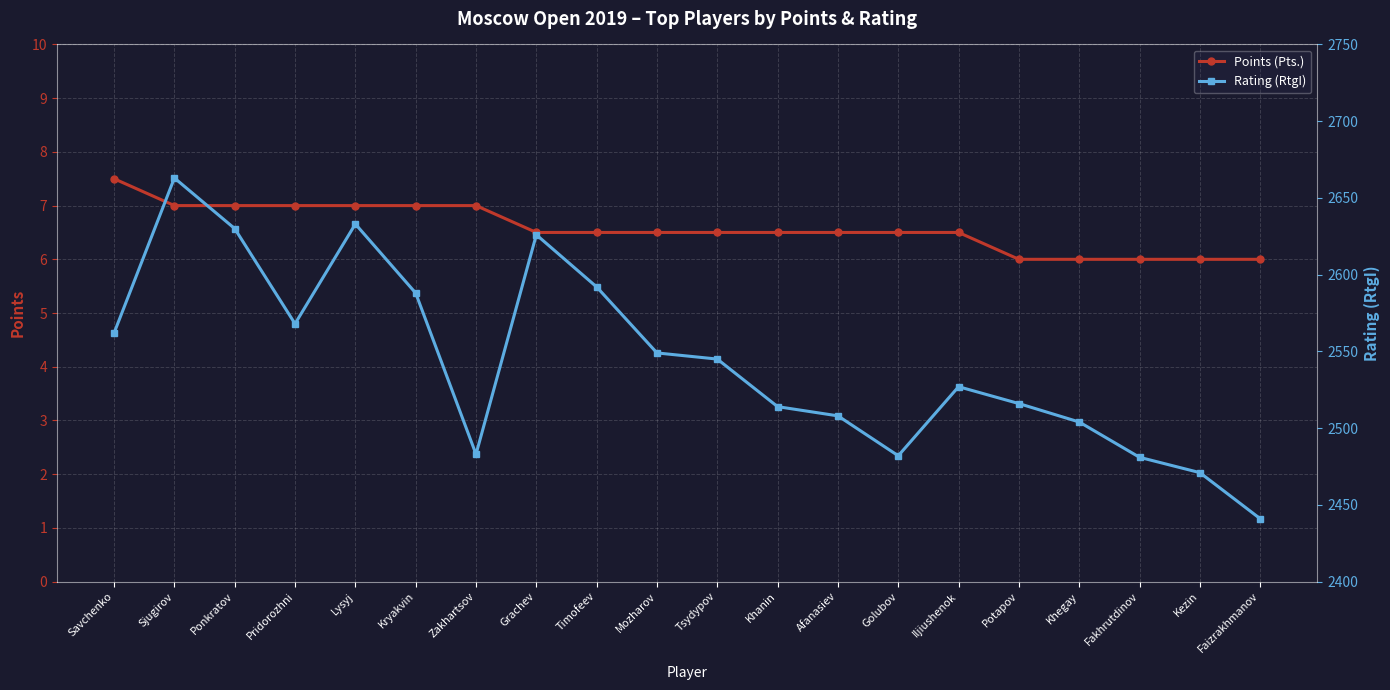

Read the Points (Pts.) value at Pridorozhni.

7.0